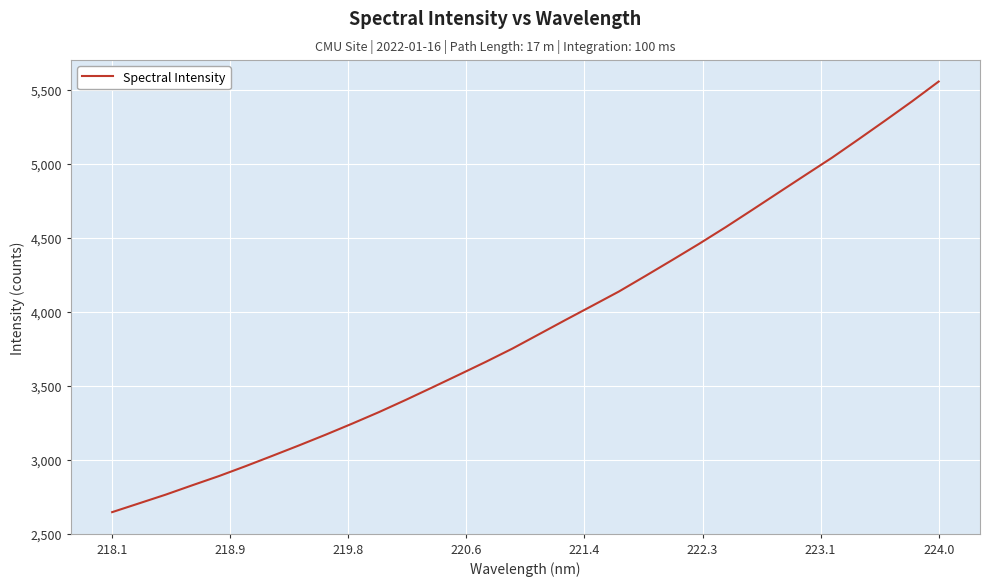

What is the greatest value displayed?

5554.1